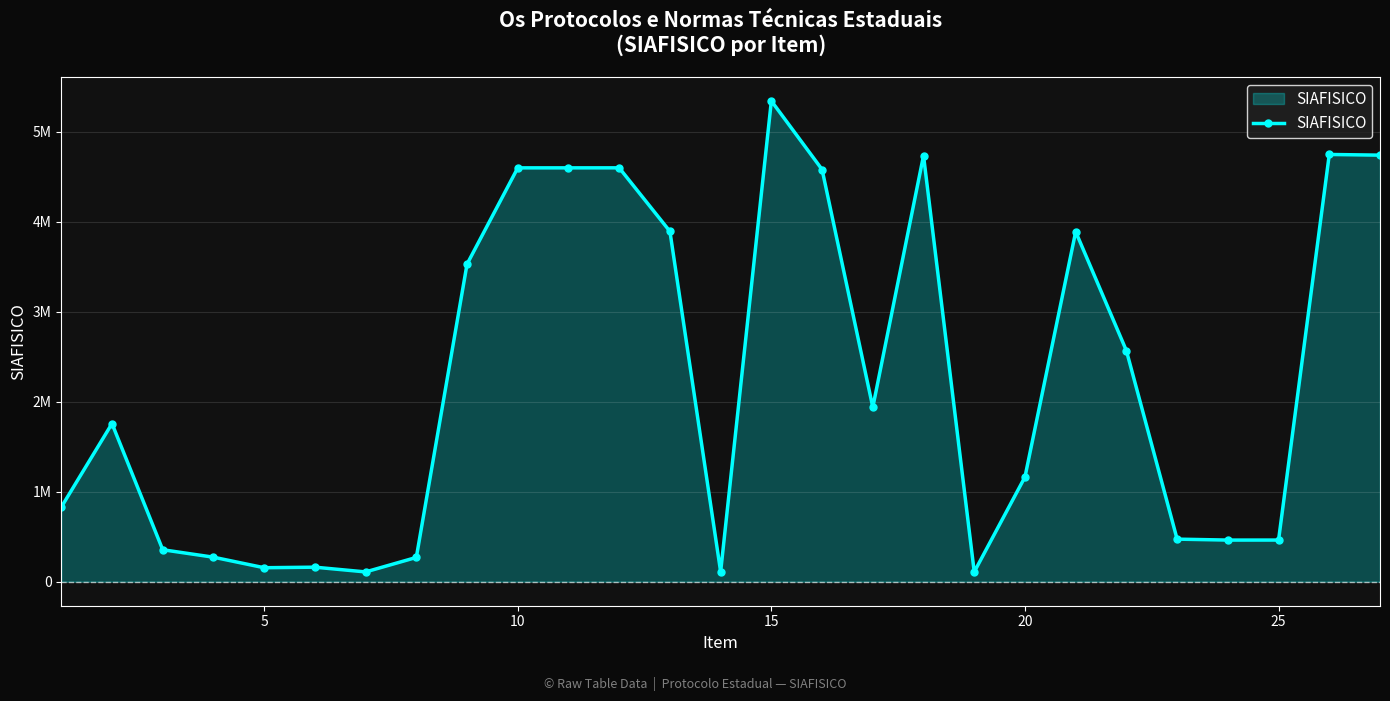

Is this an area chart (filled region under the line)?

Yes